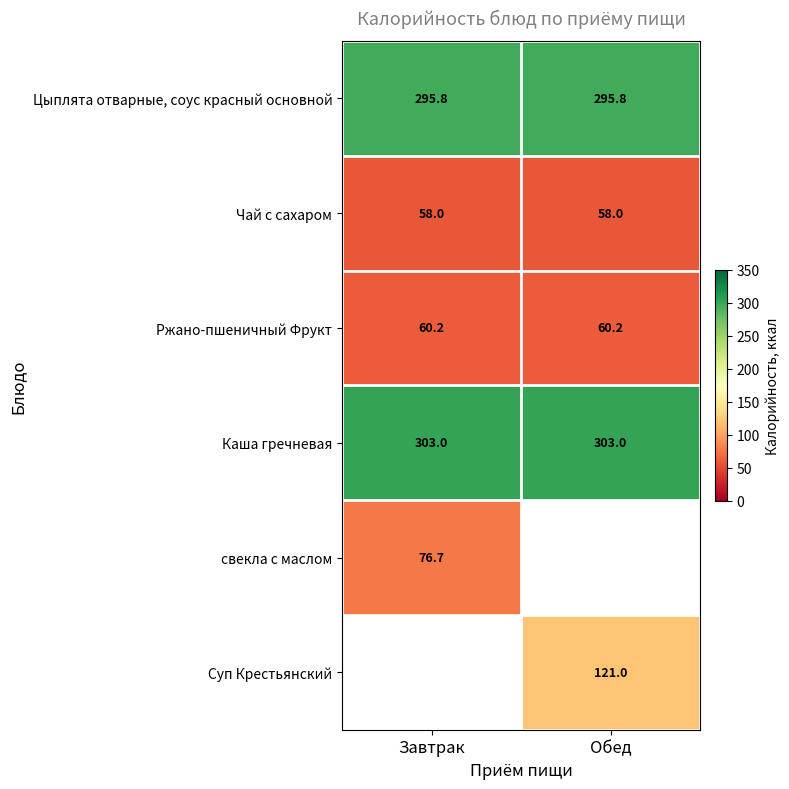

What is the maximum value for Цыплята отварные, соус красный основной?

295.8